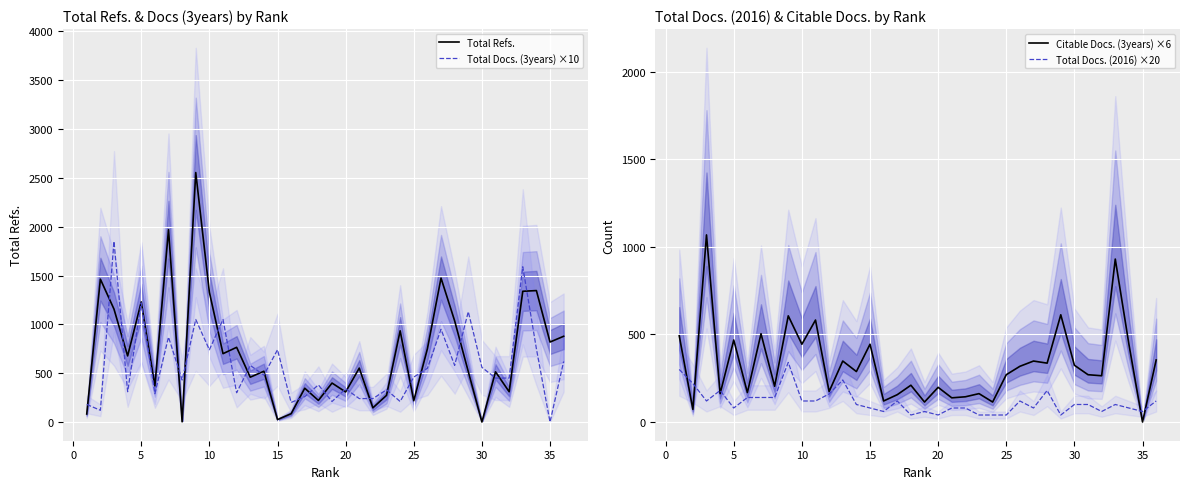

How many interior local peaks does the Total Docs. (3years) ×10 series have?

13